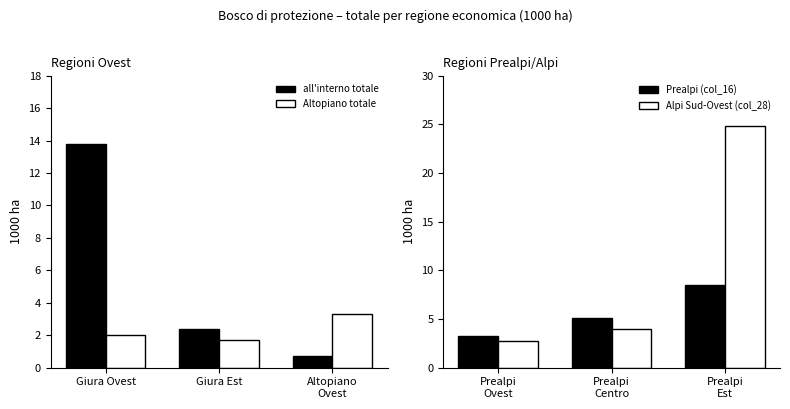

The Altopiano totale series shows 1.7 at Giura Est. True or false?

True